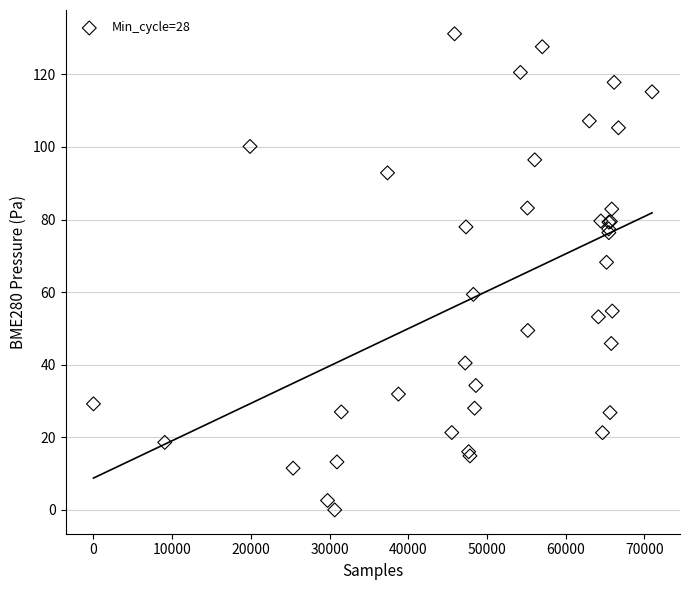

What Y value in the scatter plot is closest to 65?

68.2